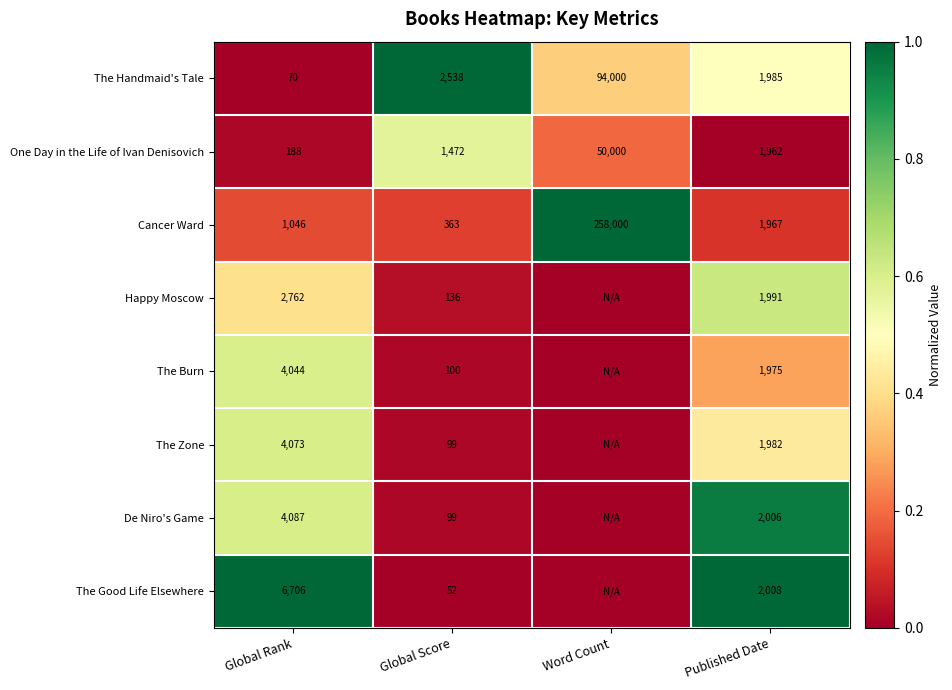

How many data points does each series have?

4